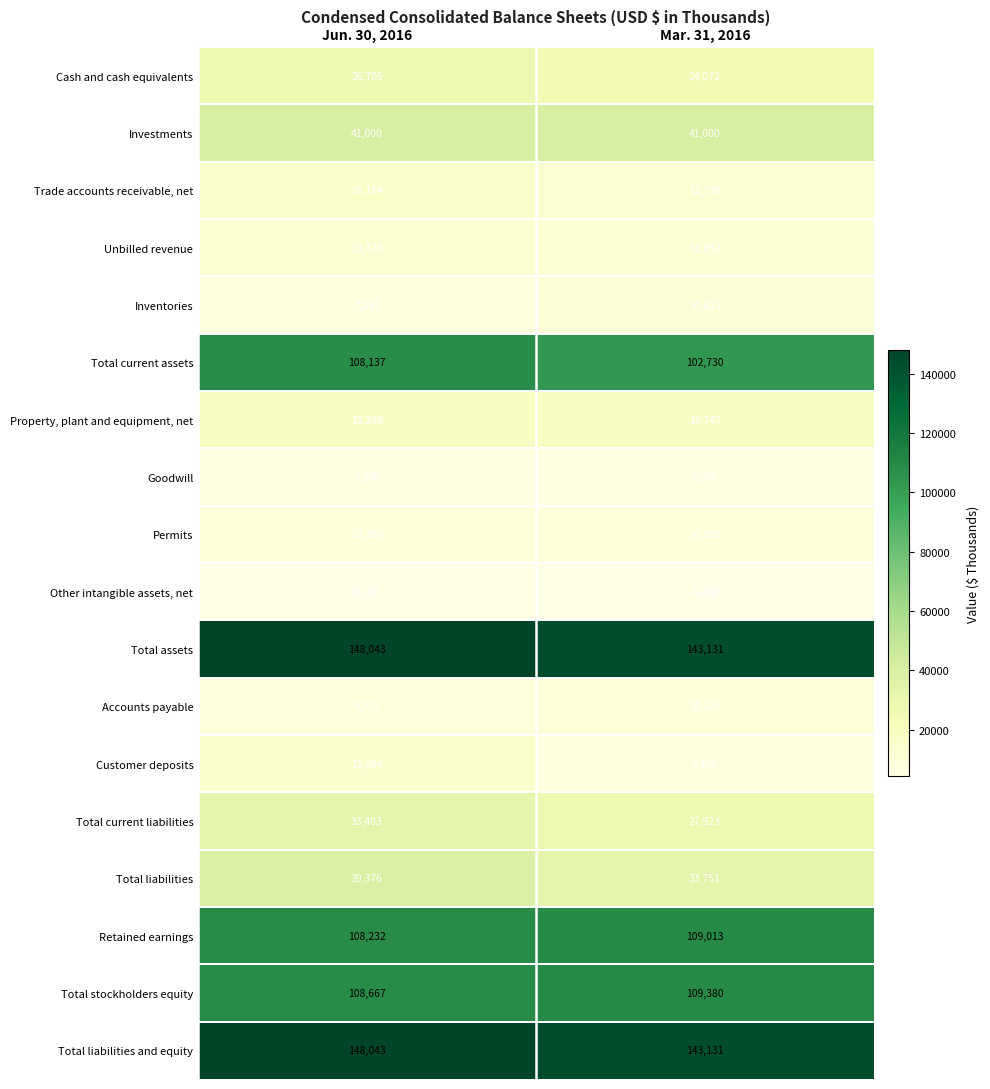

What is the approximate value of Goodwill at Mar. 31, 2016?

6938